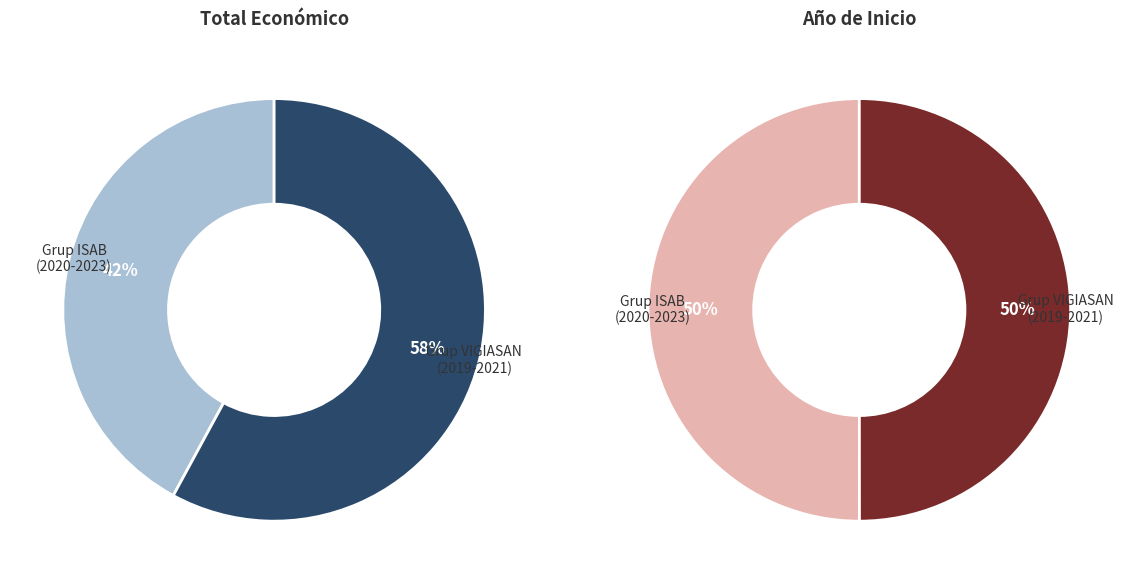

How many segments does this pie chart have?

2